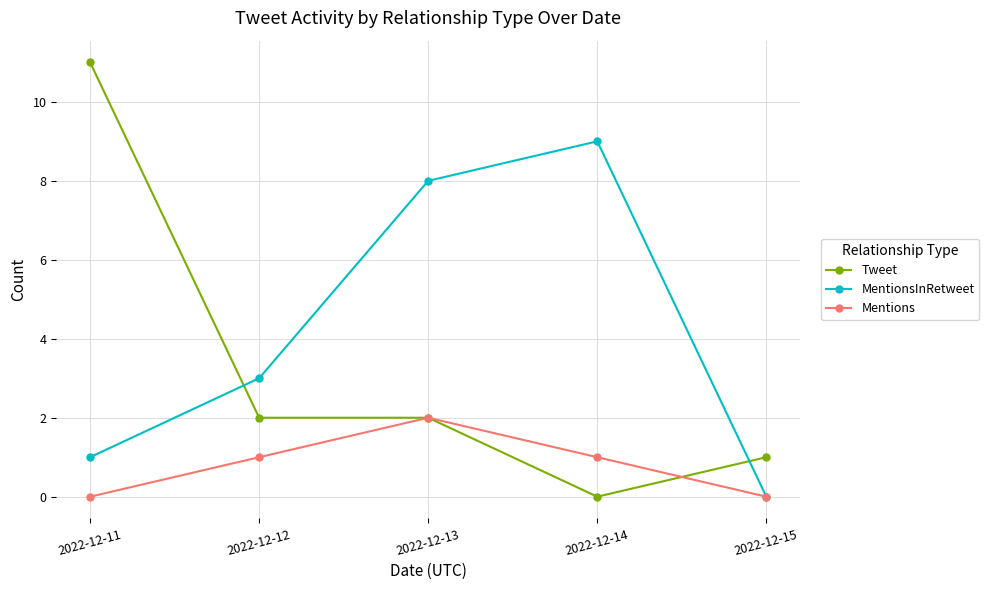

Is it true that Tweet equals 3 at 2022-12-13?

False